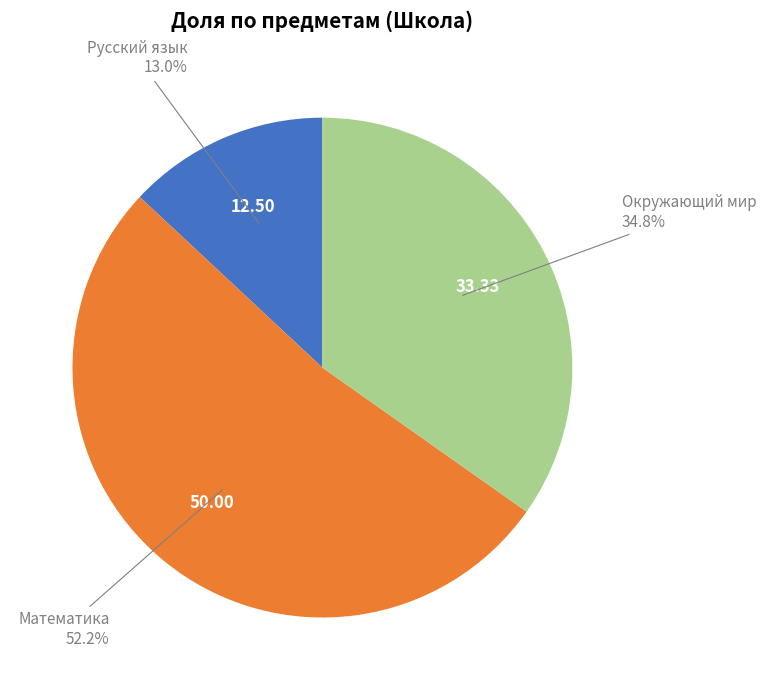

Rank the categories by value from lowest to highest.

Русский язык, Окружающий мир, Математика